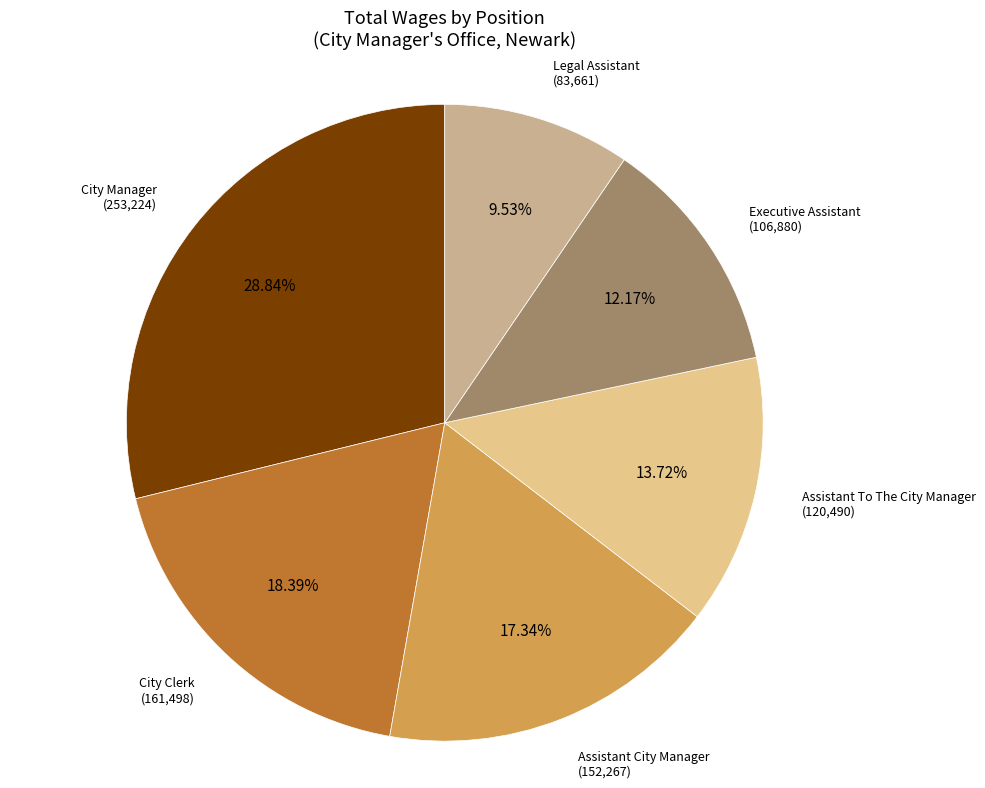

Does any single category account for the majority?

No